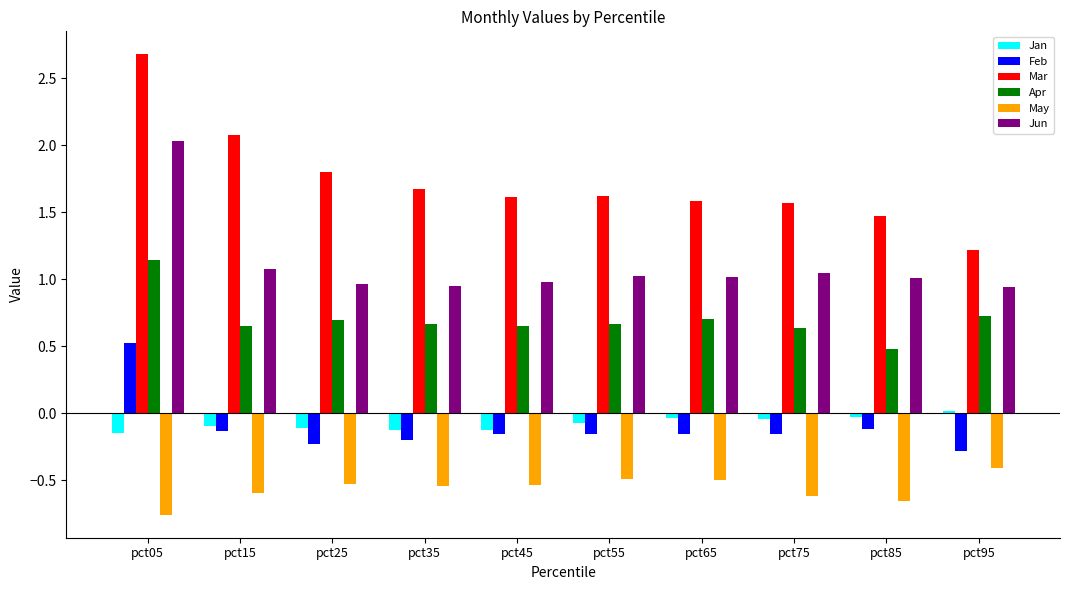

Which category has the highest value across all series?

pct05